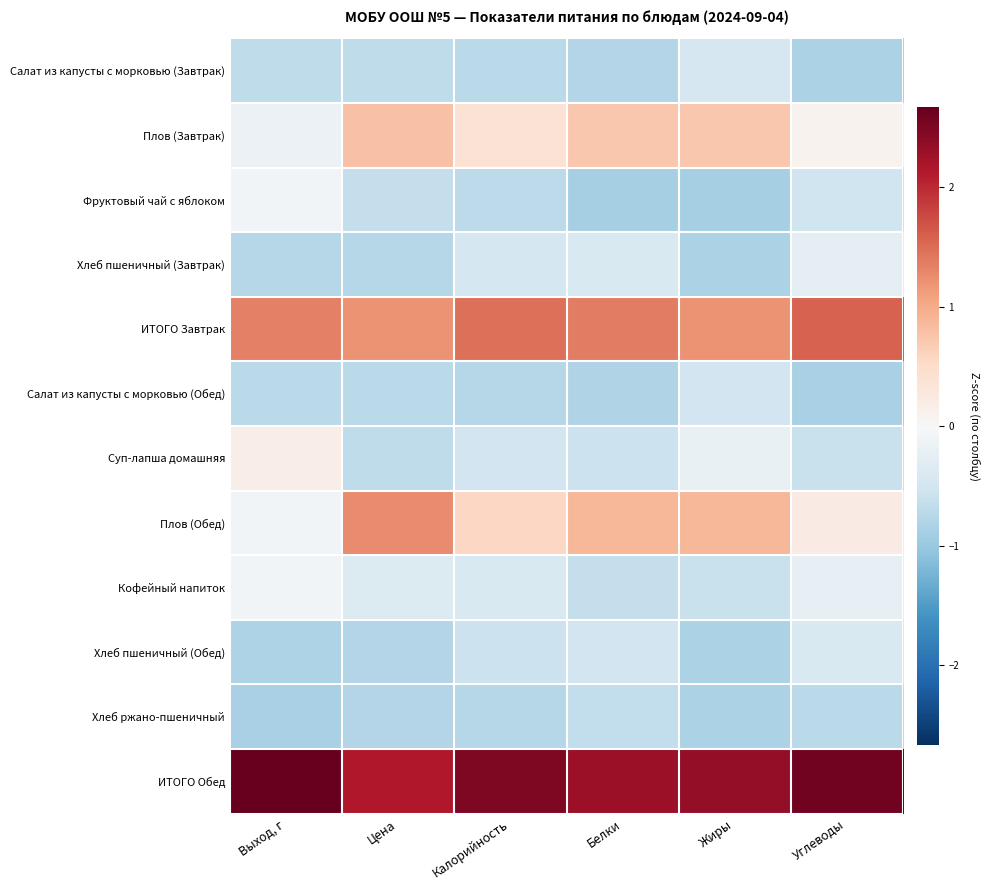

What is the spread (max minus min) of values at Жиры?

3.2